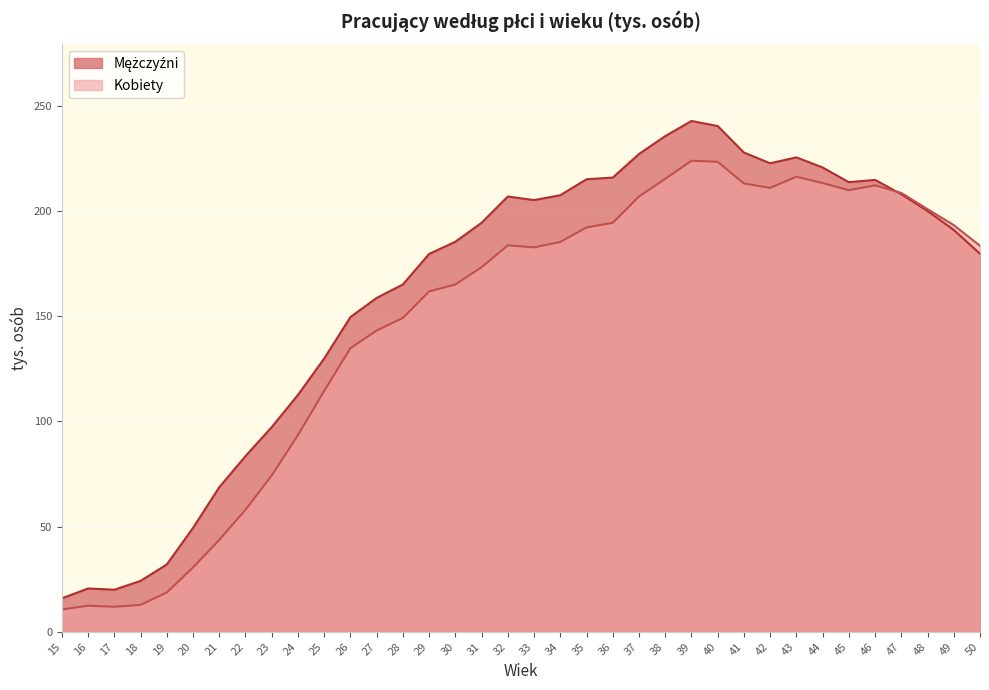

What is the approximate value of Mężczyźni at 37?

227.1